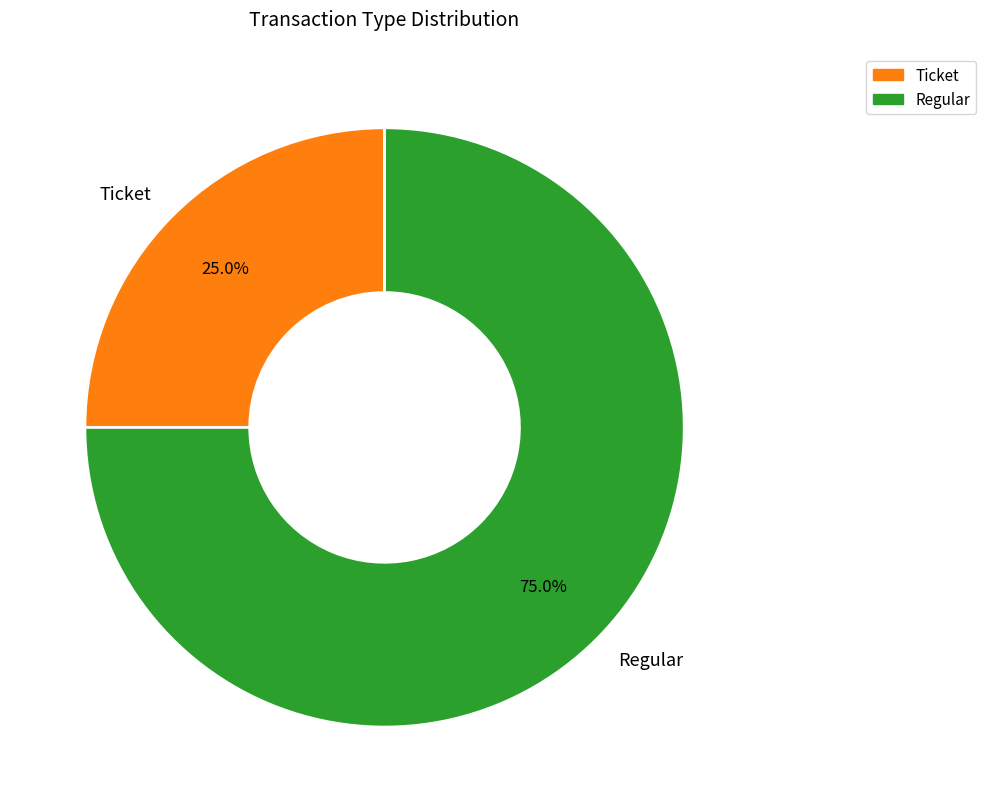

Which slice is the largest?

Regular